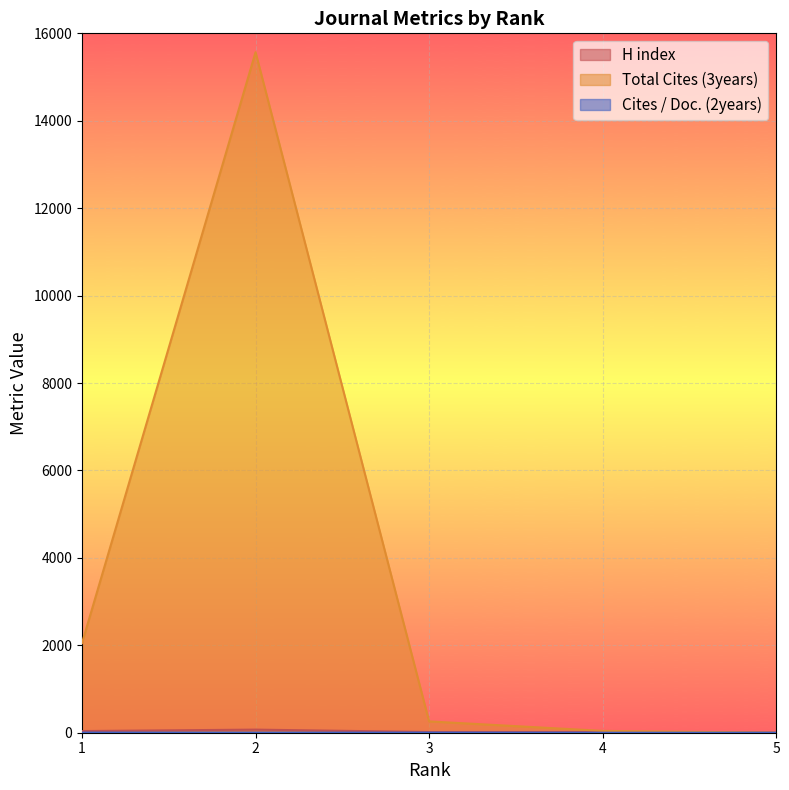

How many intersections are there between H index and Total Cites (3years)?

1